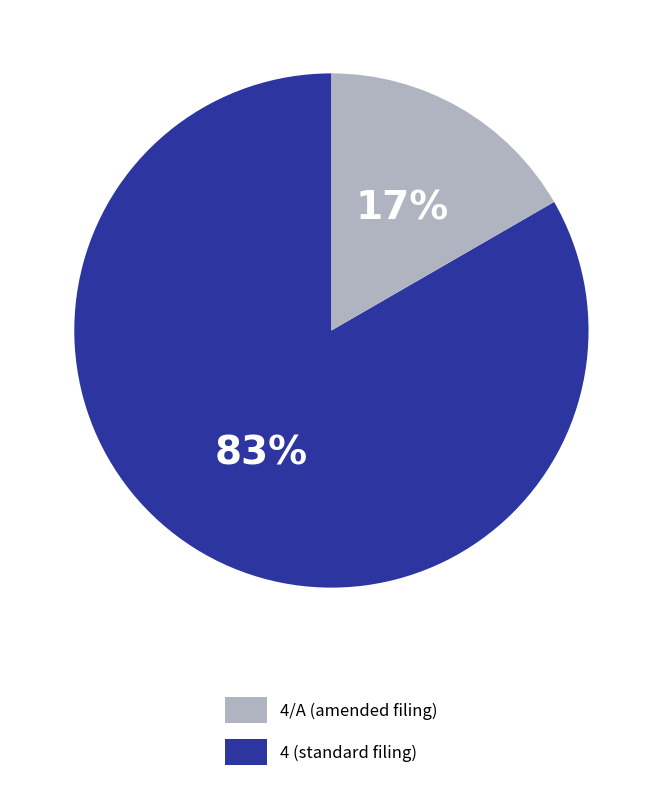

To the nearest percent, what is the average slice percentage?

50%